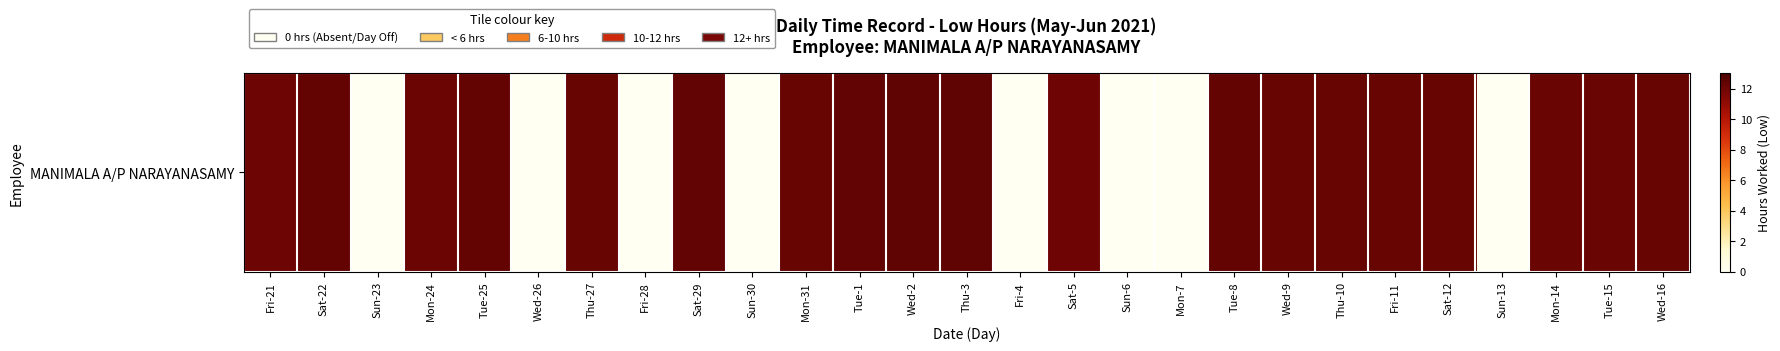

How many data points does each series have?

27